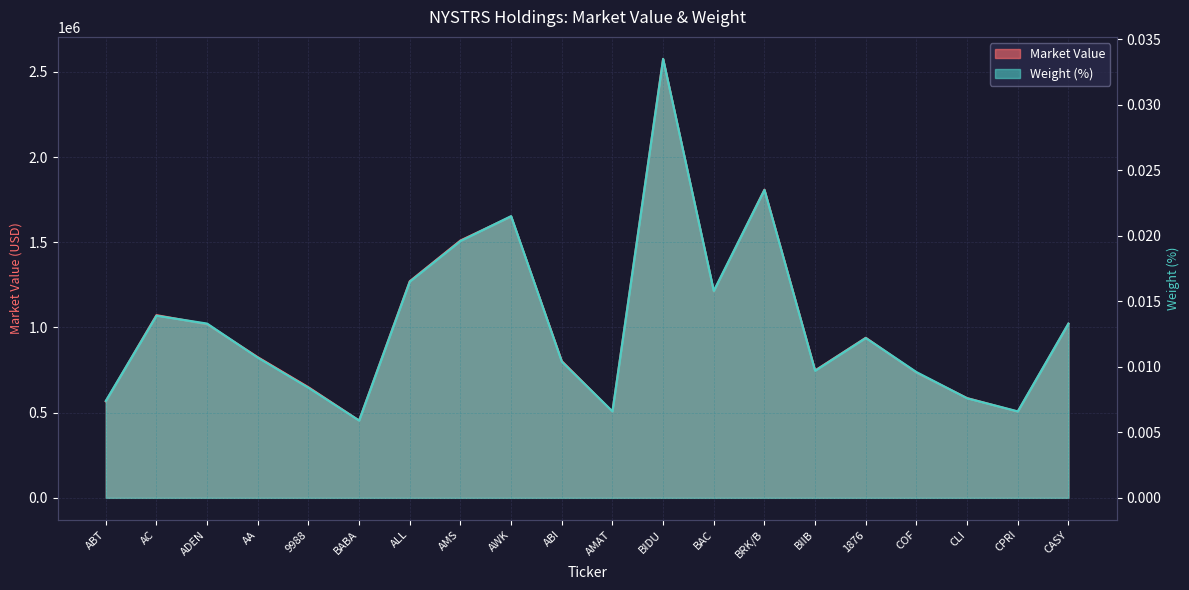

At which label does Market Value reach its minimum?

BABA